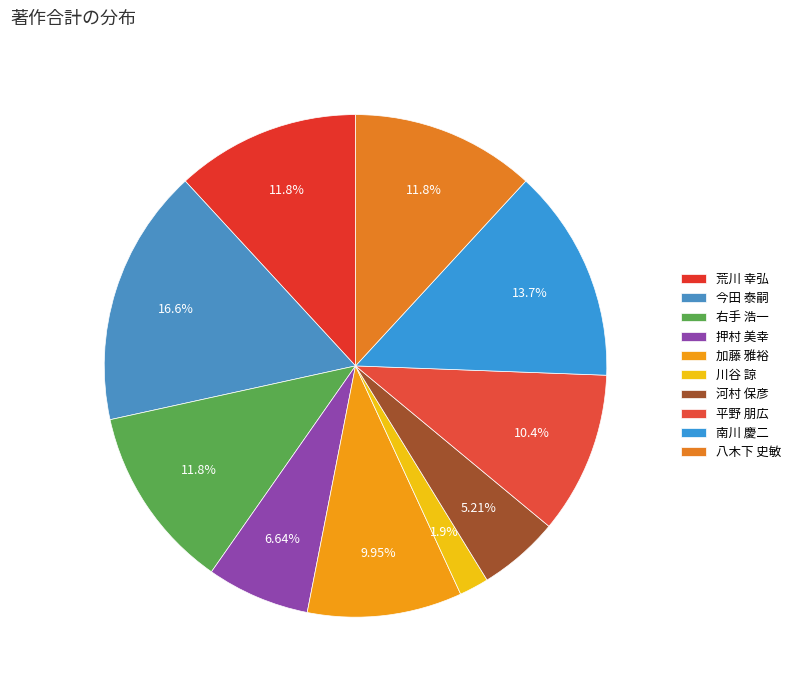

The 荒川 幸弘 slice represents 19% of the pie. True or false?

False